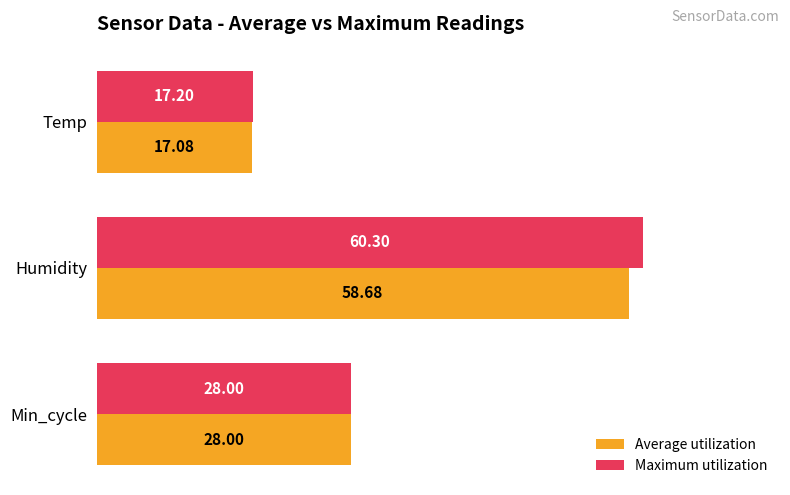

Which category has the highest value across all series?

Humidity